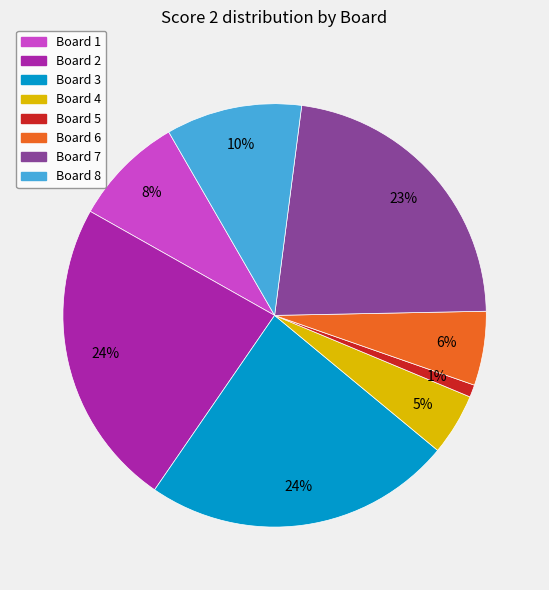

Between Board 2 and Board 1, which is larger?

Board 2